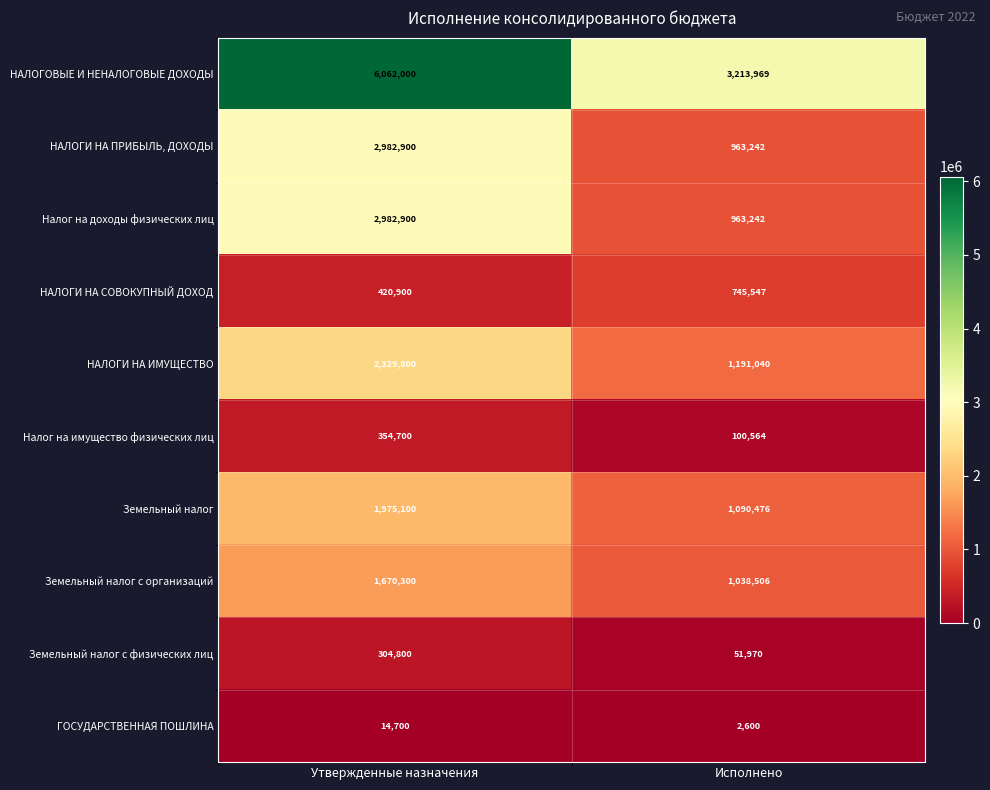

Which series has the widest spread of values?

НАЛОГОВЫЕ И НЕНАЛОГОВЫЕ ДОХОДЫ